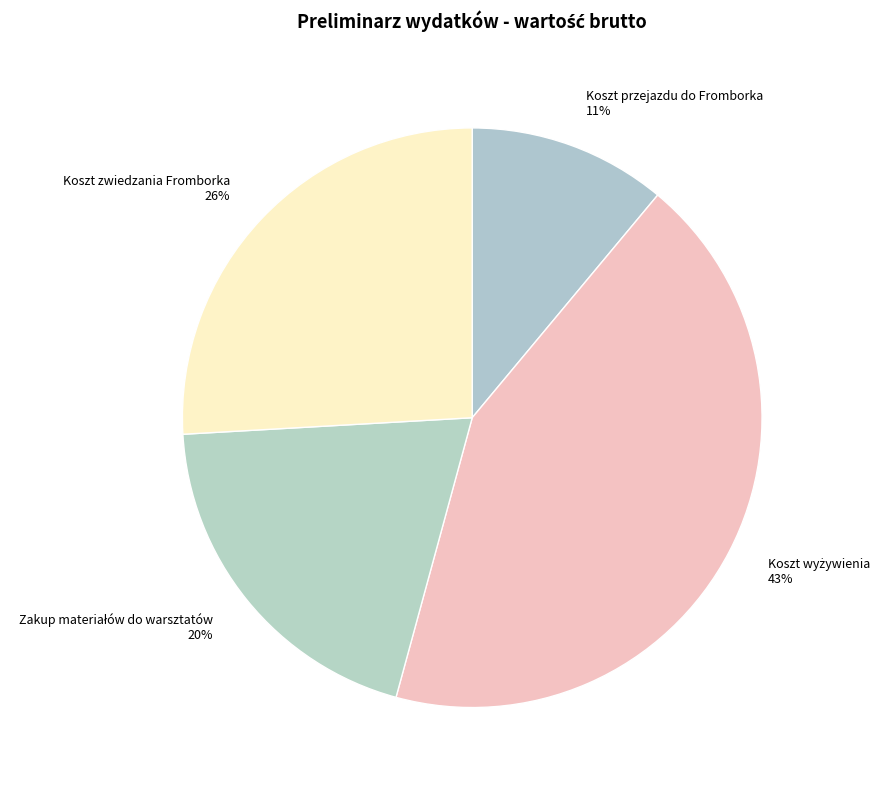

How many segments does this pie chart have?

4